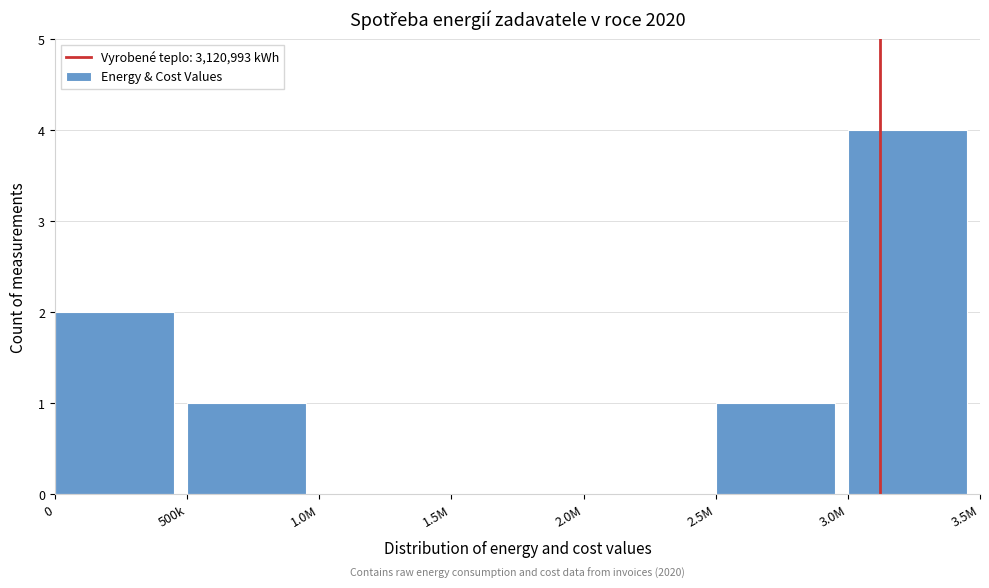

Reading right to left, transcribe all the data shown in this chart.

3.0M=4	2.5M=1	2.0M=0	1.5M=0	1.0M=0	500k=1	0=2